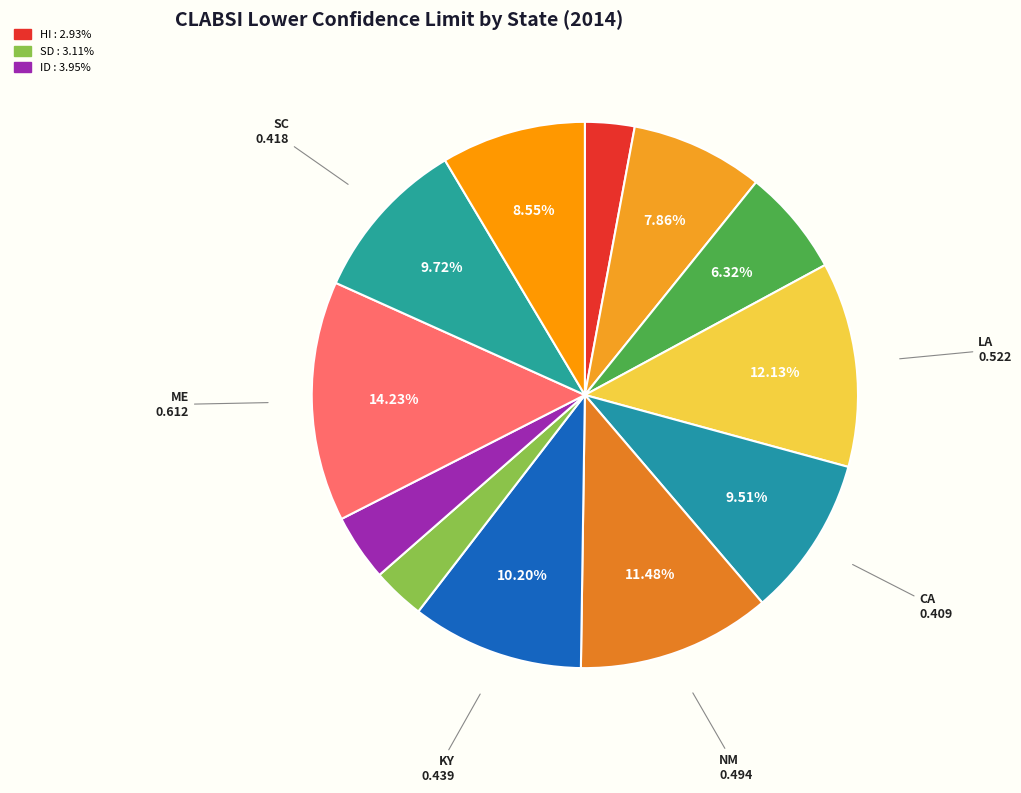

Is there any slice that represents more than half of the pie?

No